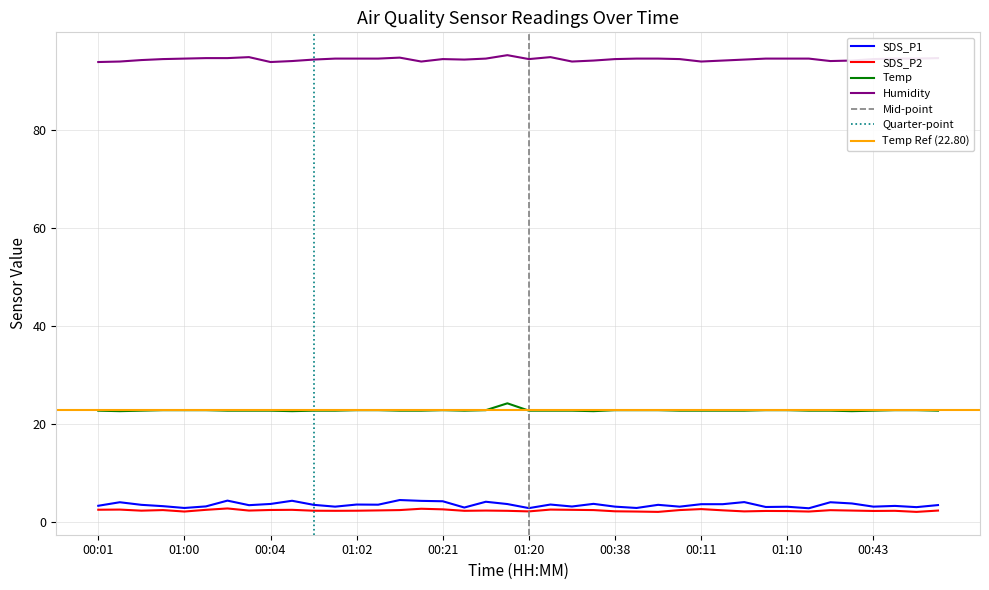

Reading left to right, list all the values displayed in this chart.

SDS_P1: 3.3	4.0	3.5	3.2	2.8	3.1	4.3	3.4	3.6	4.3	3.5	3.1	3.5	3.5	4.5	4.3	4.2	2.9	4.1	3.6	2.8	3.5	3.1	3.7	3.1	2.8	3.5	3.1	3.6	3.6	4.0	3.0	3.1	2.8	4.0	3.8	3.1	3.2	3.0	3.4
SDS_P2: 2.5	2.5	2.3	2.4	2.1	2.5	2.7	2.3	2.4	2.5	2.3	2.2	2.3	2.3	2.4	2.7	2.5	2.2	2.3	2.2	2.1	2.5	2.5	2.4	2.1	2.1	2.0	2.4	2.6	2.4	2.1	2.2	2.2	2.1	2.4	2.3	2.2	2.2	2.0	2.3
Temp: 22.7	22.6	22.7	22.8	22.8	22.8	22.7	22.7	22.7	22.6	22.7	22.7	22.8	22.8	22.7	22.7	22.8	22.7	22.8	24.2	22.7	22.7	22.7	22.6	22.8	22.8	22.8	22.7	22.7	22.7	22.7	22.8	22.8	22.7	22.7	22.6	22.7	22.8	22.8	22.7
Humidity: 93.9	94.0	94.3	94.5	94.6	94.7	94.7	94.9	93.9	94.1	94.4	94.6	94.6	94.6	94.8	94.0	94.5	94.4	94.6	95.3	94.5	94.9	94.0	94.2	94.5	94.6	94.6	94.5	94.0	94.2	94.4	94.6	94.6	94.6	94.1	94.2	94.5	94.6	94.6	94.7